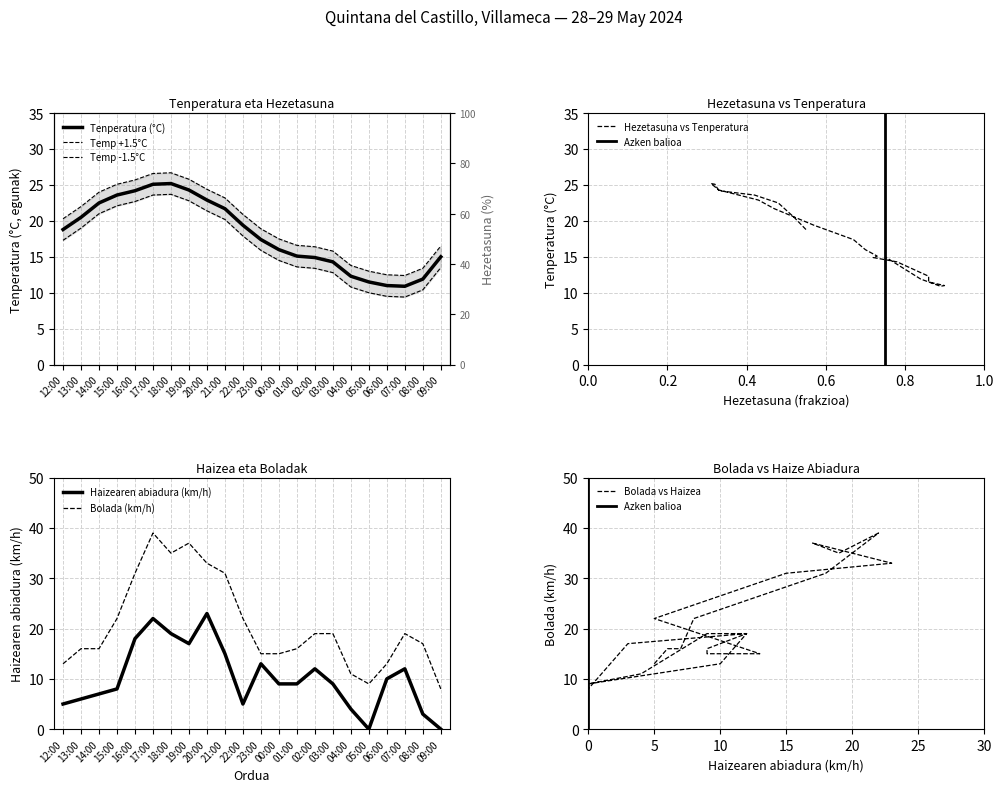

What is the maximum value for Tenperatura (°C)?

25.2